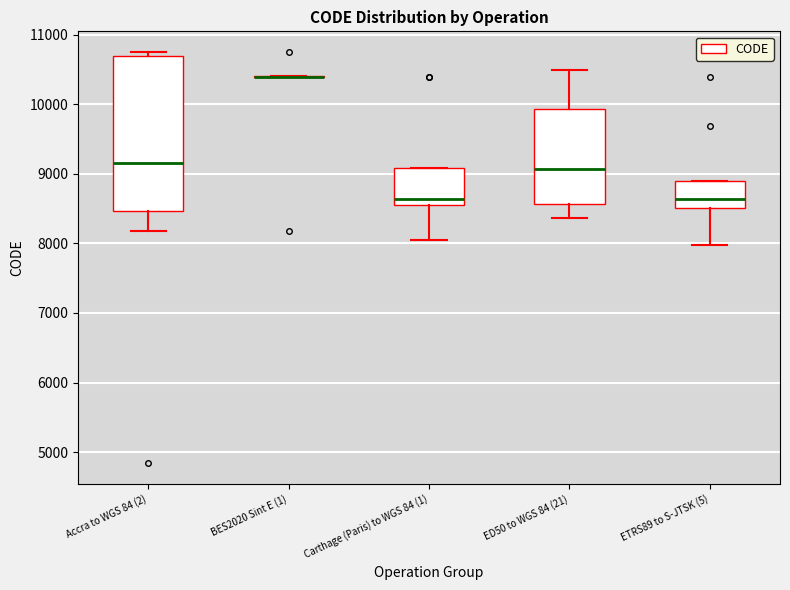

Reading left to right, read every box against the y-axis: the position of its median line, the range the box covers, and the ends of its whiskers. The values are not printed on the chart, so give them approximately, as read against the axis.

Accra to WGS 84 (2): median 9200, box 8500 to 10700, whiskers 8200 to 10800
BES2020 Sint E (1): box collapsed to a line at 10400, whiskers 10400 to 10400
Carthage (Paris) to WGS 84 (1): median 8600 (just above the box's lower edge), box 8600 to 9100, whiskers 8000 to 9100
ED50 to WGS 84 (21): median 9100, box 8600 to 9900, whiskers 8400 to 10500
ETRS89 to S-JTSK (5): median 8600, box 8500 to 8900, whiskers 8000 to 8900